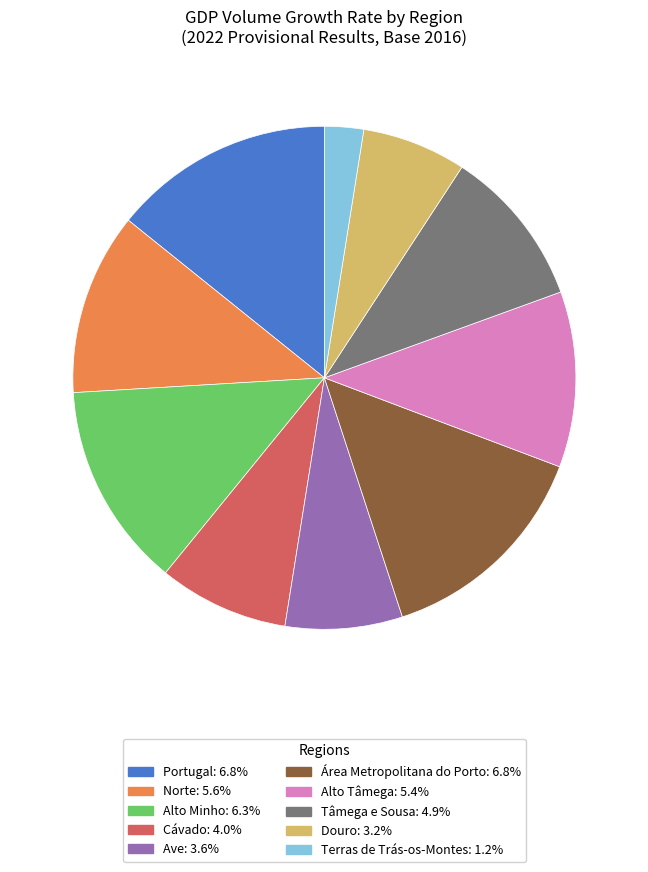

Between Terras de Trás-os-Montes and Tâmega e Sousa, which is larger?

Tâmega e Sousa